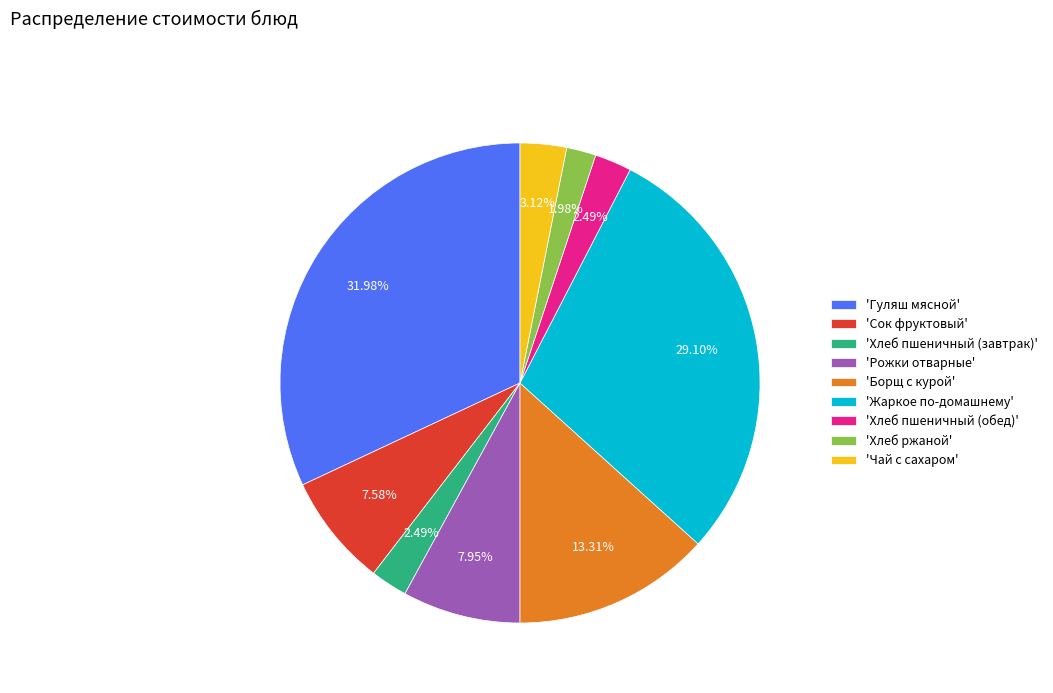

Is there a majority slice in this chart?

No